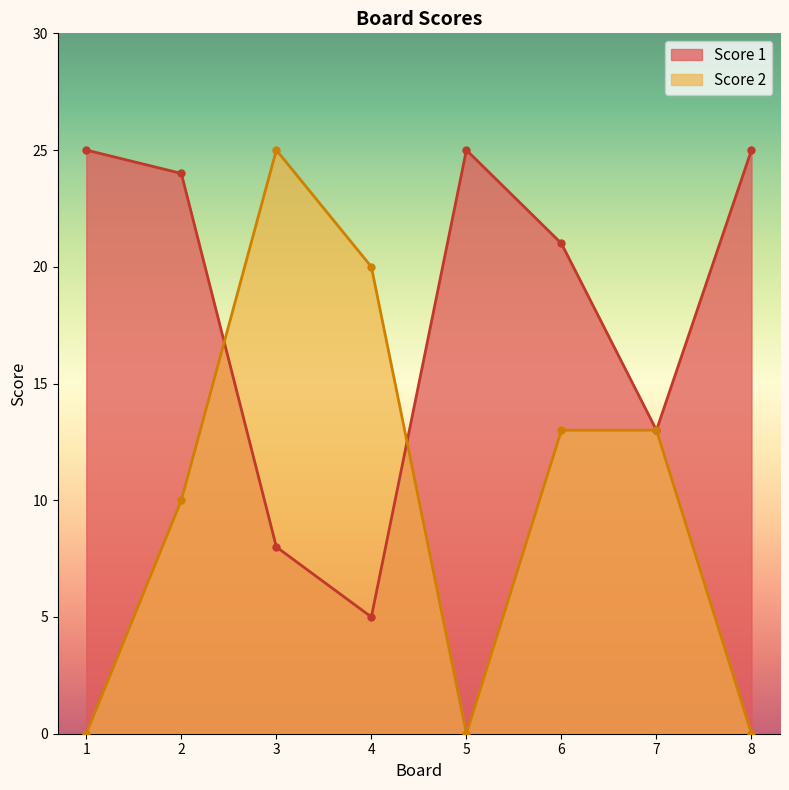

The value of Score 2 at 7 is 13. True or false?

True